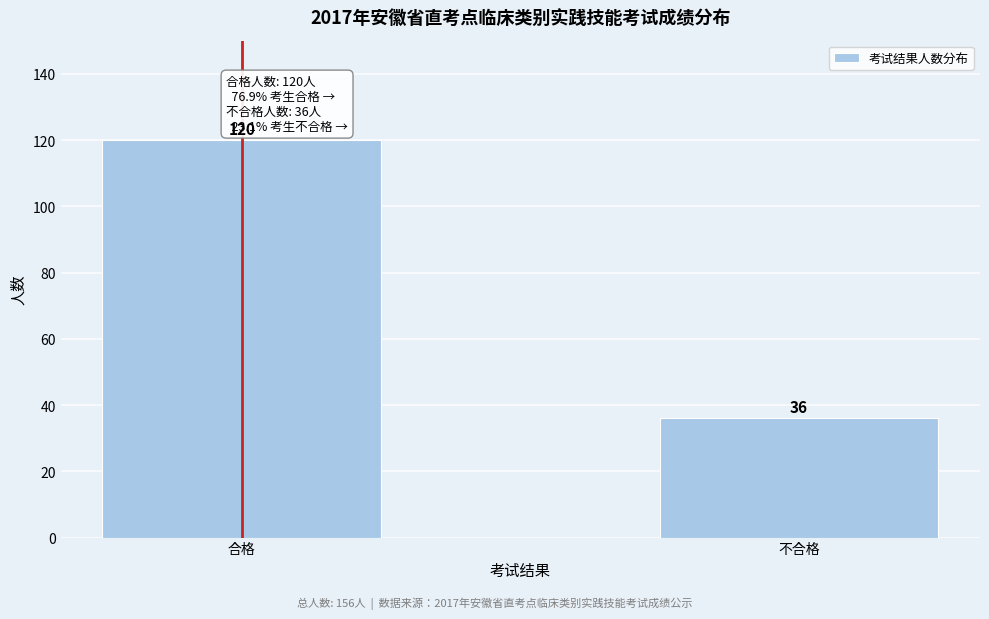

Reading left to right, list all the values displayed in this chart.

120	36